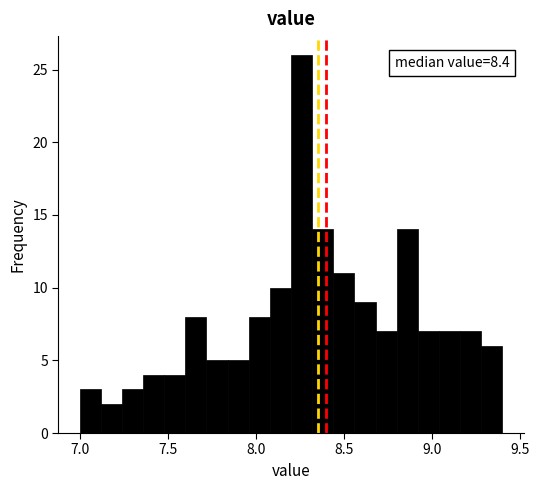

Read against the x-axis, roughly where is the centre of the tallest bar?

8.25